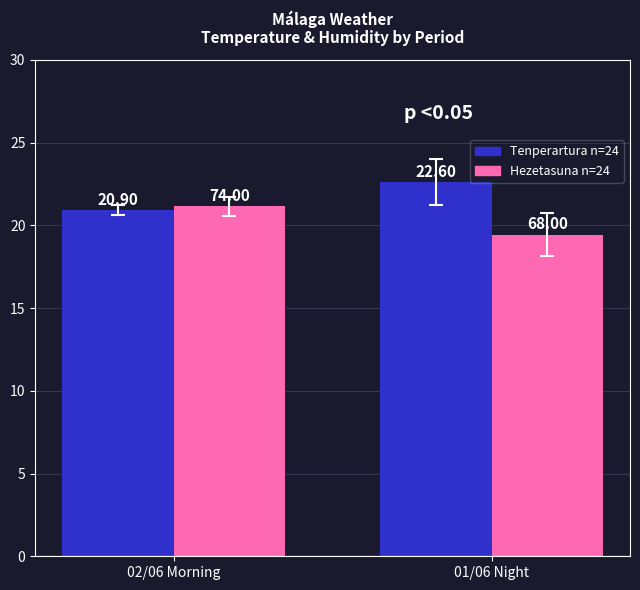

What is the total value across all series at 02/06 Morning?

42.0